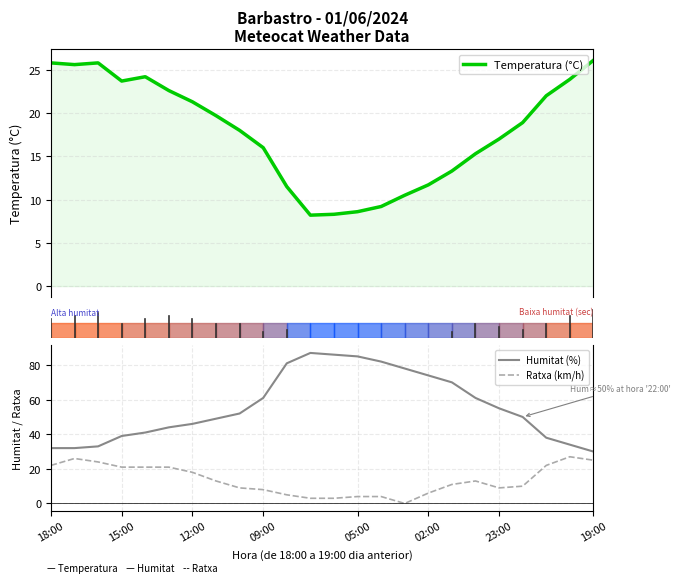

Which series has the widest spread of values?

Humitat (%)